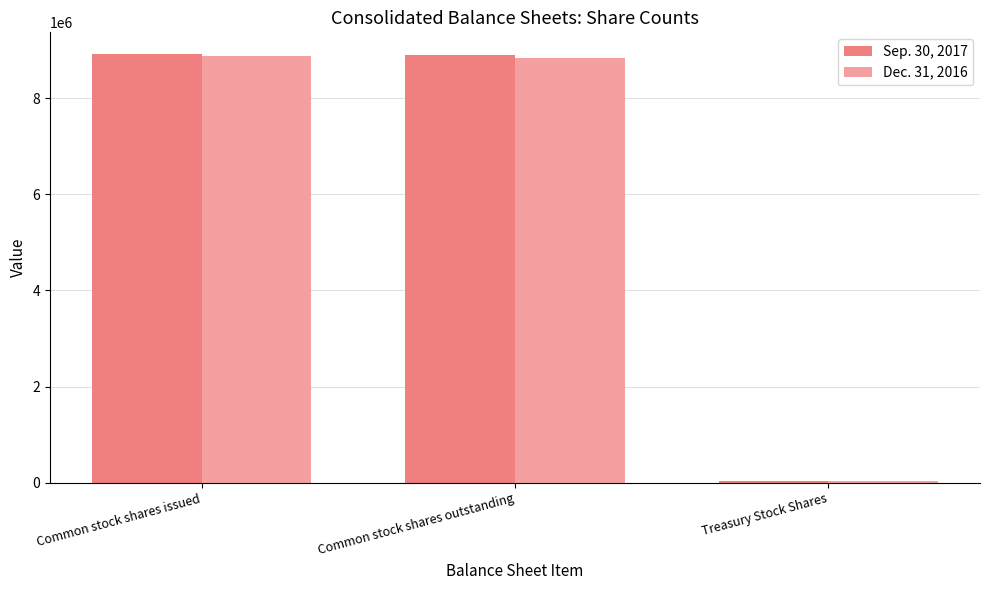

The Sep. 30, 2017 series shows 8888028 at Common stock shares outstanding. True or false?

True